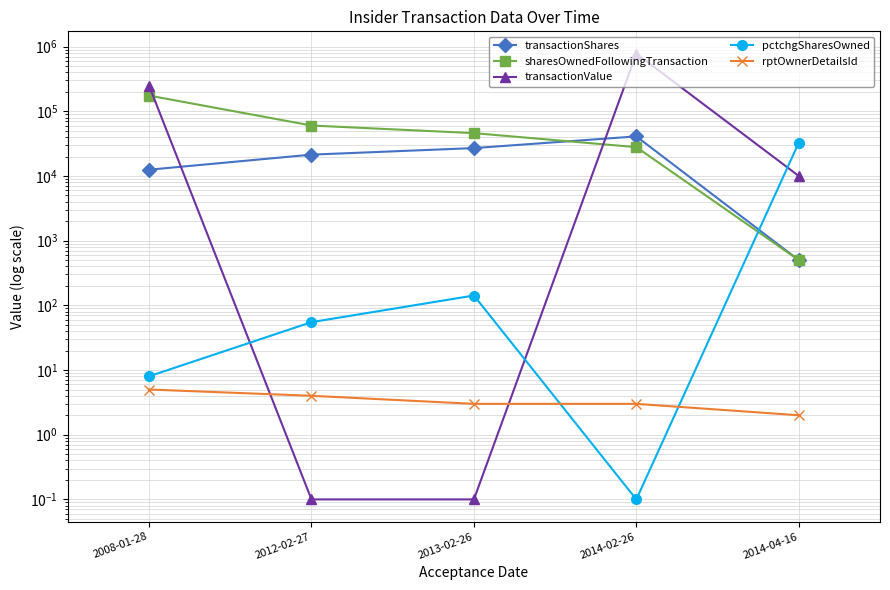

Rank the categories by rptOwnerDetailsId value from highest to lowest.

2008-01-28, 2012-02-27, 2013-02-26, 2014-02-26, 2014-04-16